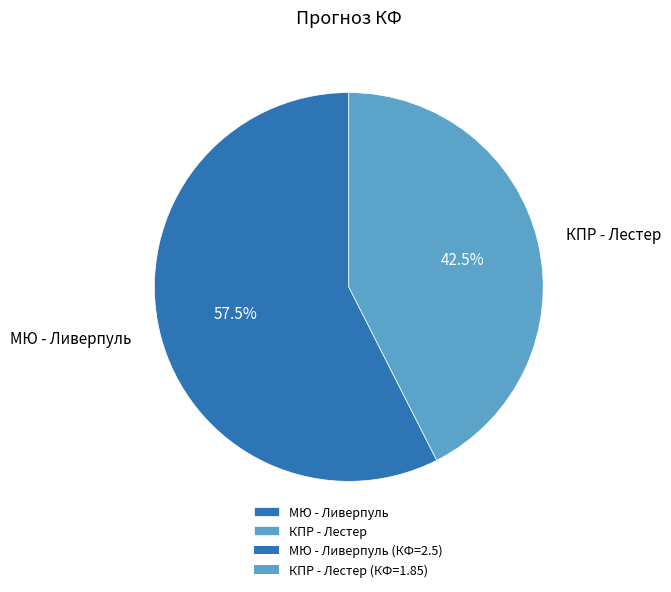

What is the largest slice in the pie chart?

МЮ - Ливерпуль